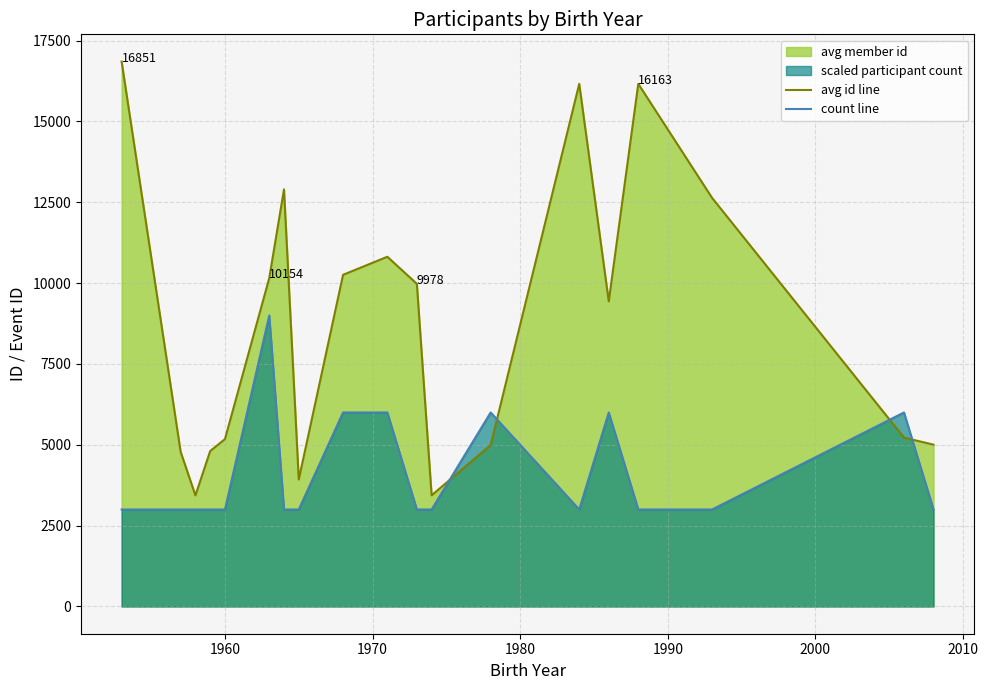

What is the greatest value displayed?

16851.0